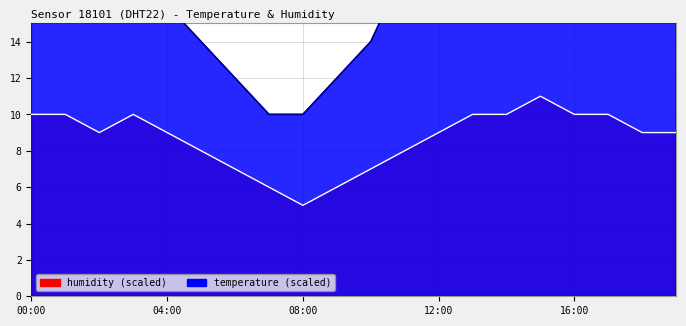

At which category does temperature trend reach its first local peak?

16:00